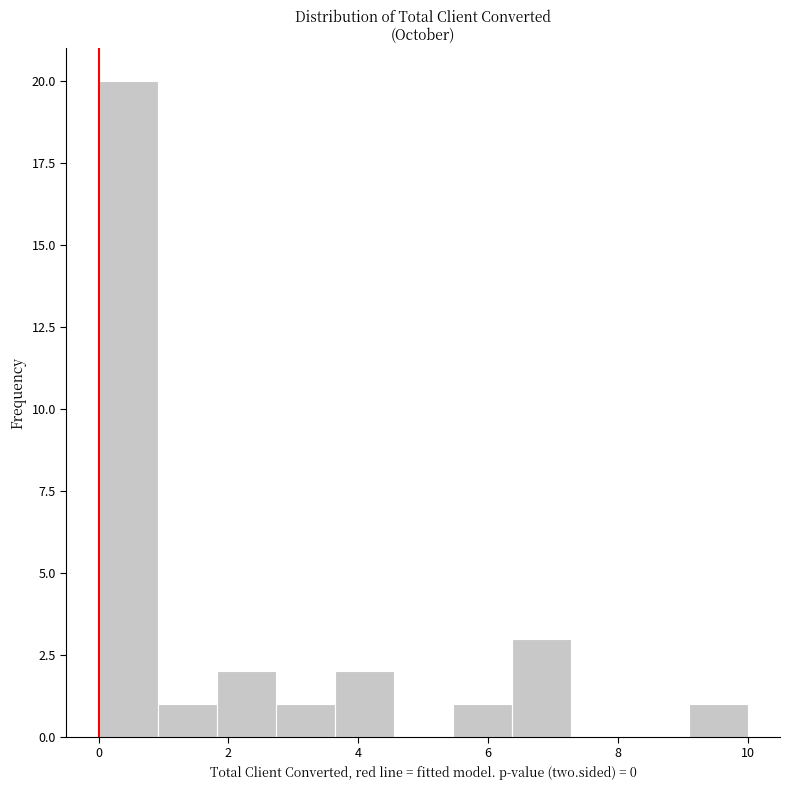

What is the height of the bar covering 0.0 to 1.0 on the x-axis? Neither the bar edges nor the heights are printed on the chart, so give them approximately, as read against the axes.

20